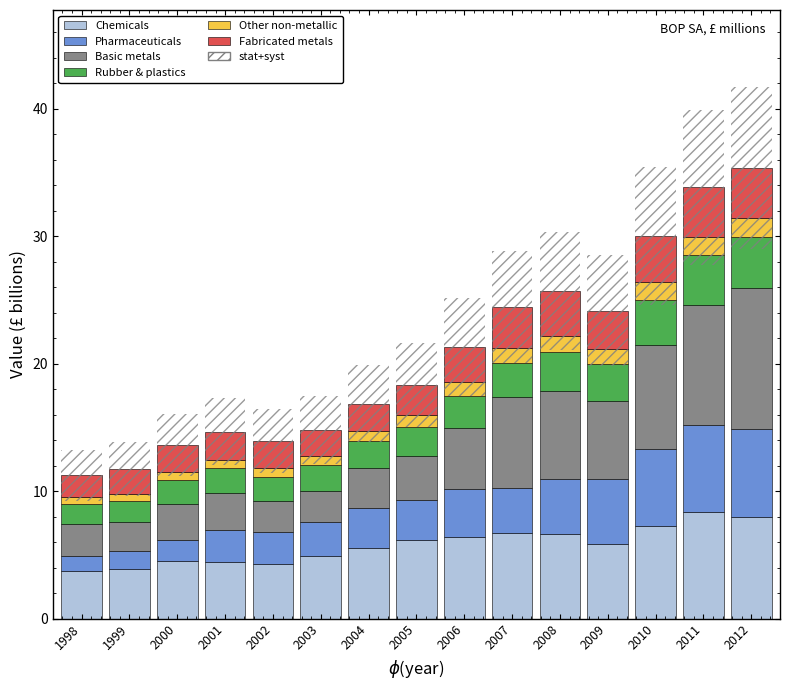

What is the total value across all series at 2011?

33.8